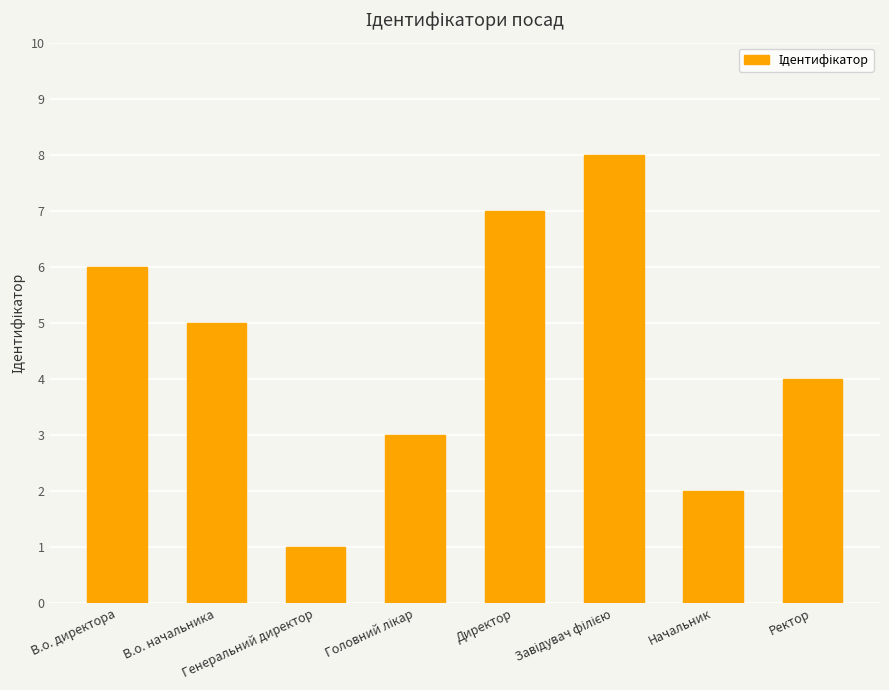

What is the sum of all values?

36